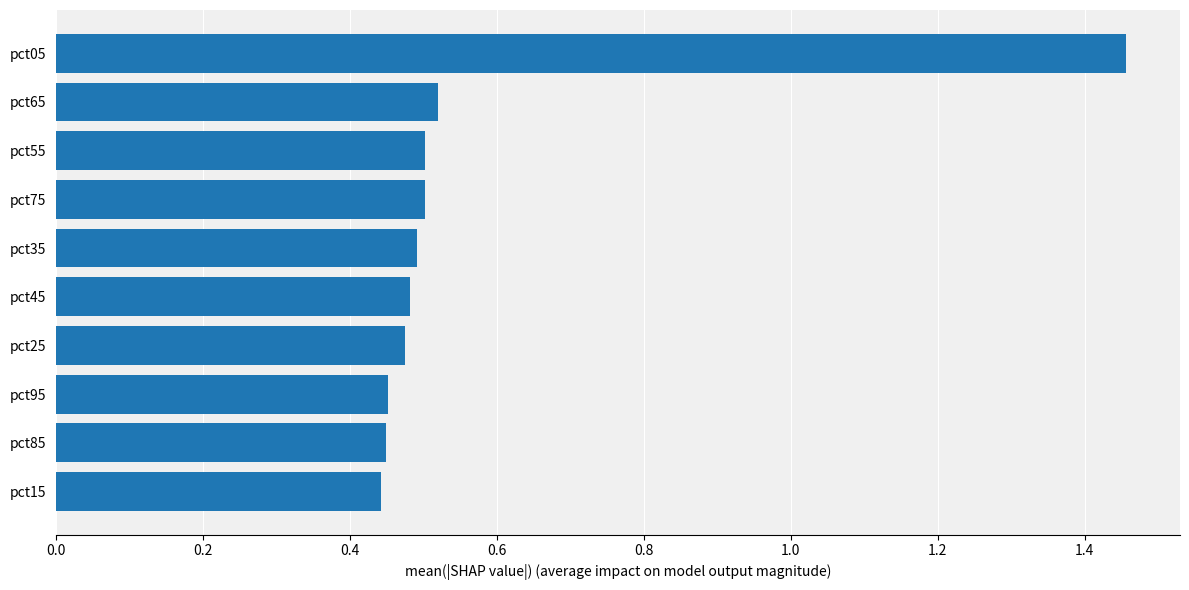

Which has a higher value, pct85 or pct55?

pct55